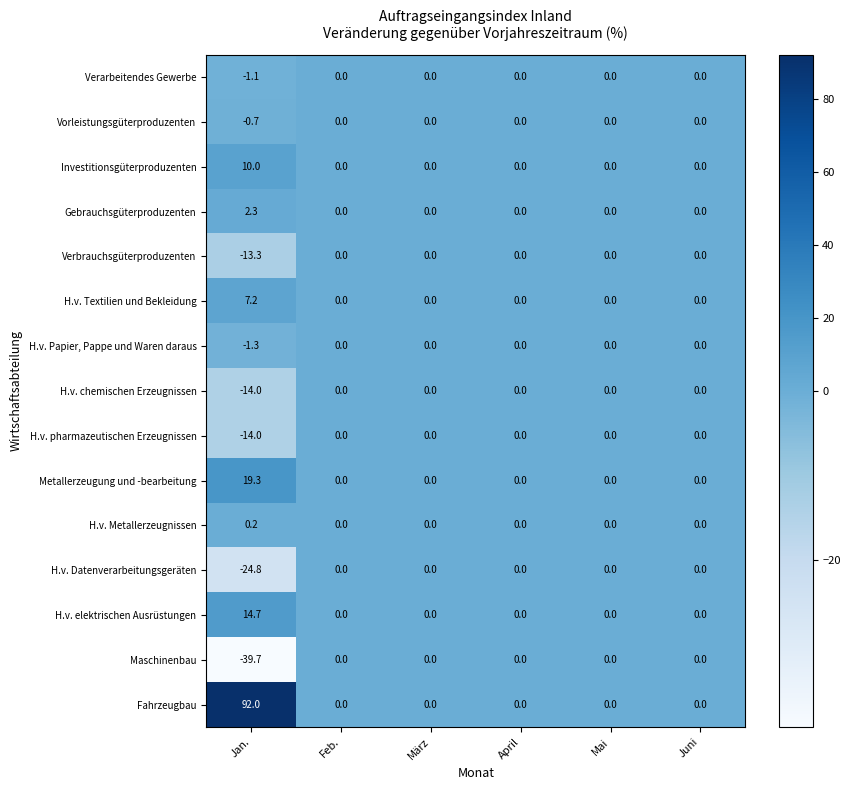

Which series has the widest spread of values?

Fahrzeugbau